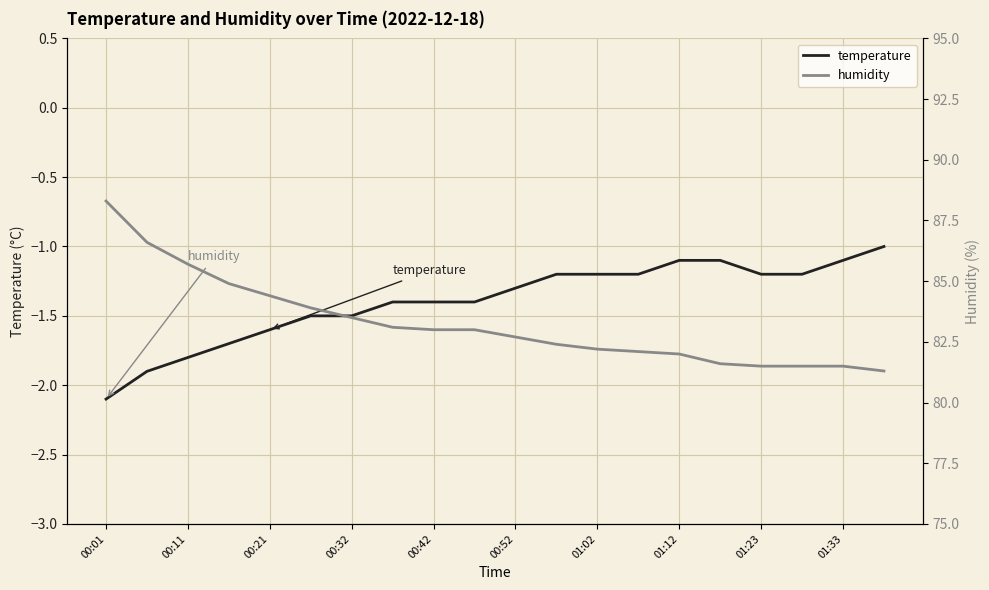

What is the sum of all humidity values?

1665.2